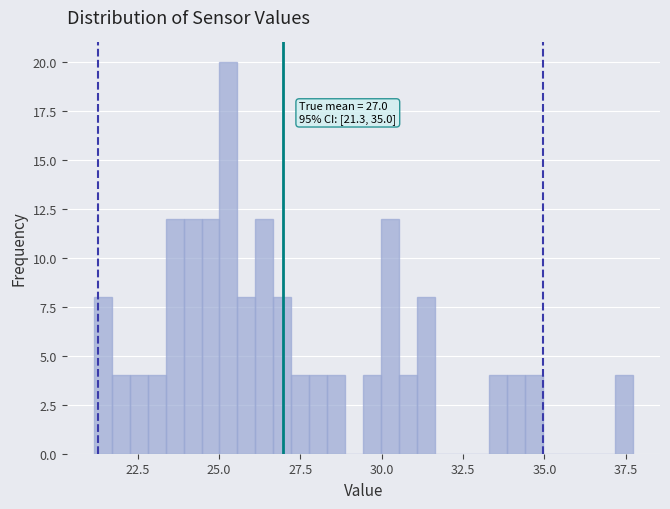

Read against the x-axis, roughly where is the centre of the tallest bar?

25.5